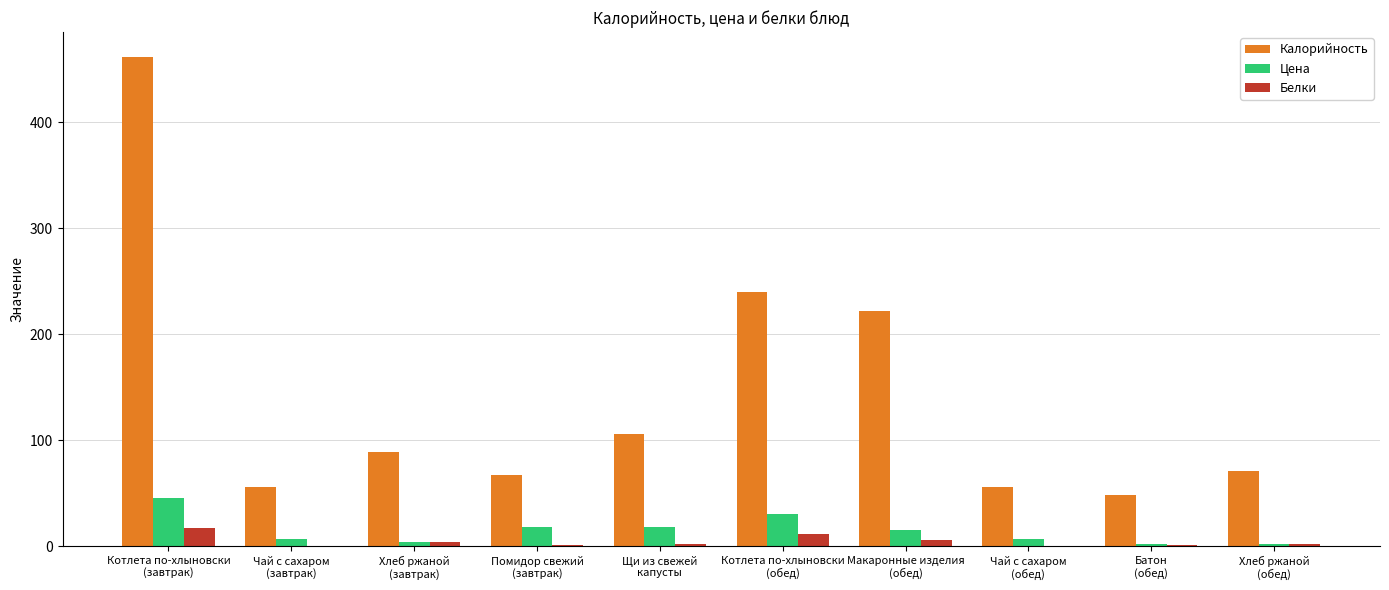

What are all the series names shown in the legend?

Калорийность, Цена, Белки